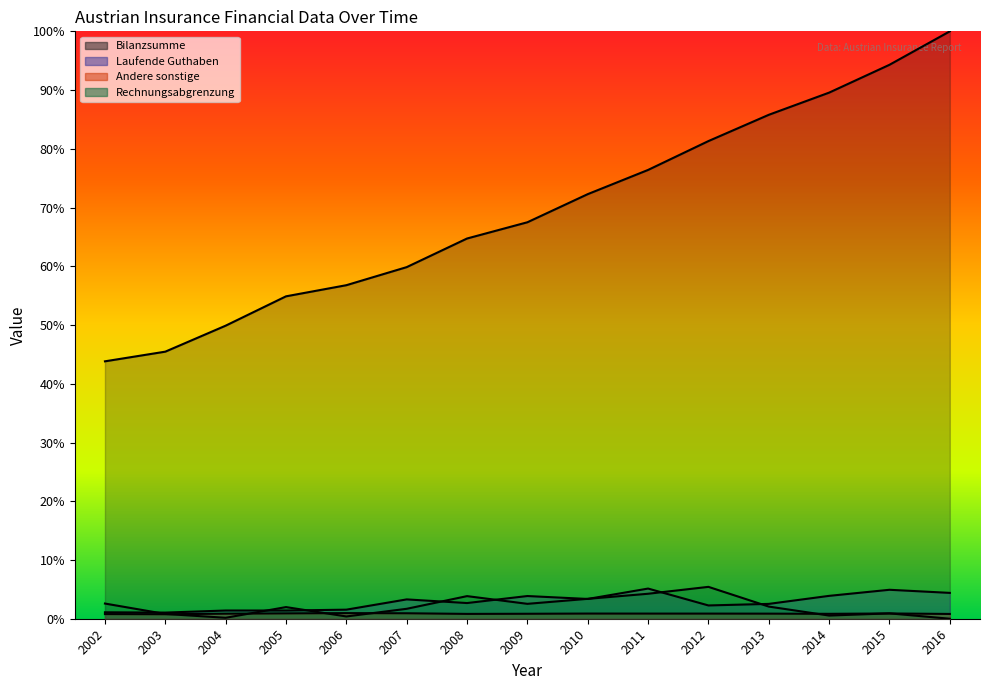

What is the value of the Bilanzsumme point at the 14th from the left?

94.3